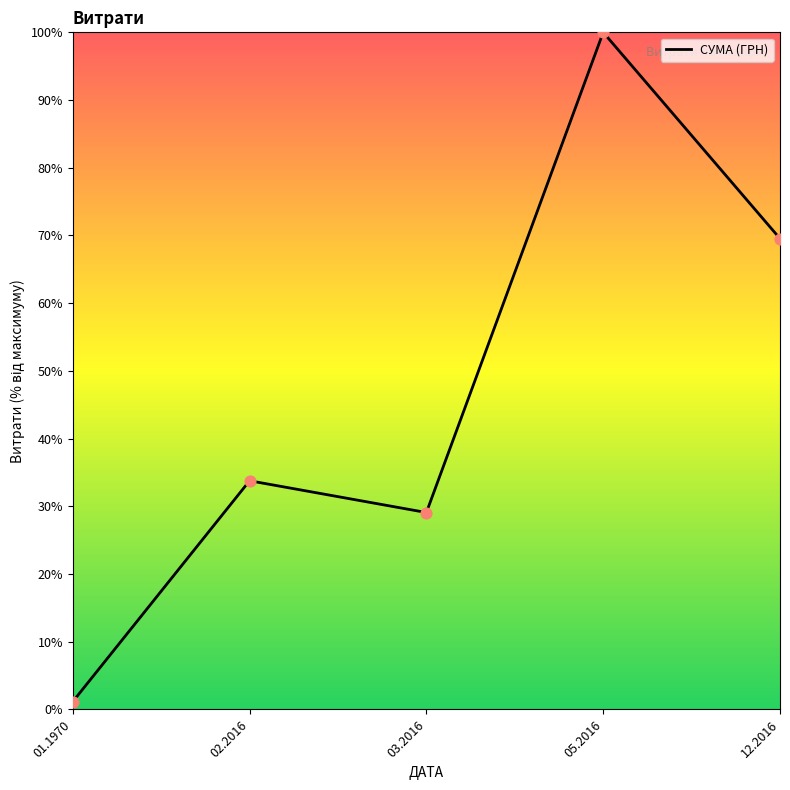

What is the ratio of the value at 05.2016 to the value at 12.2016?

1.4